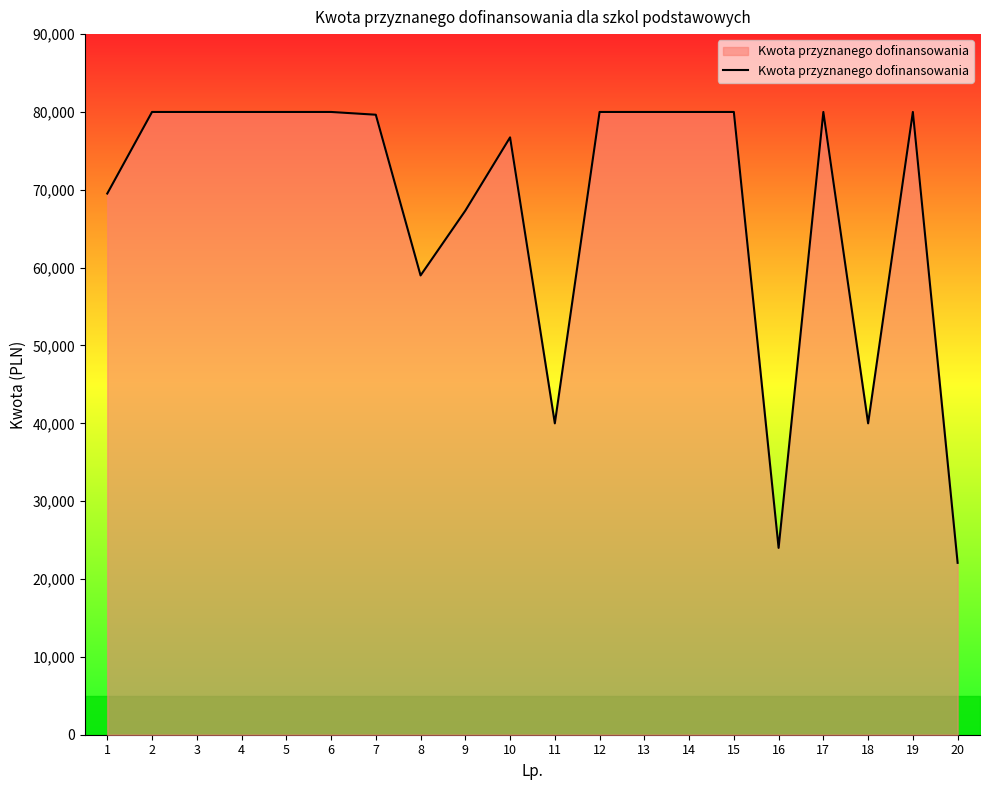

Approximately how many times larger is the value at 8 compared to 2?

0.7